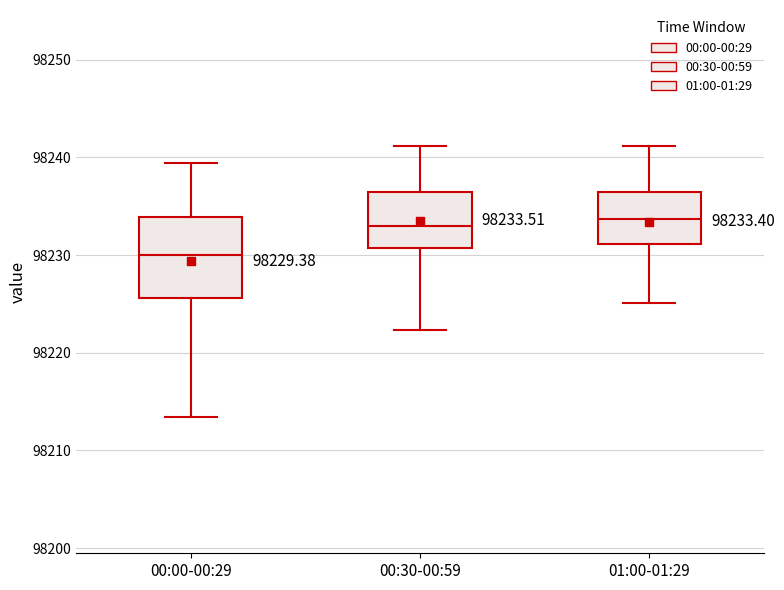

Which box's median line is the lowest?

00:00-00:29